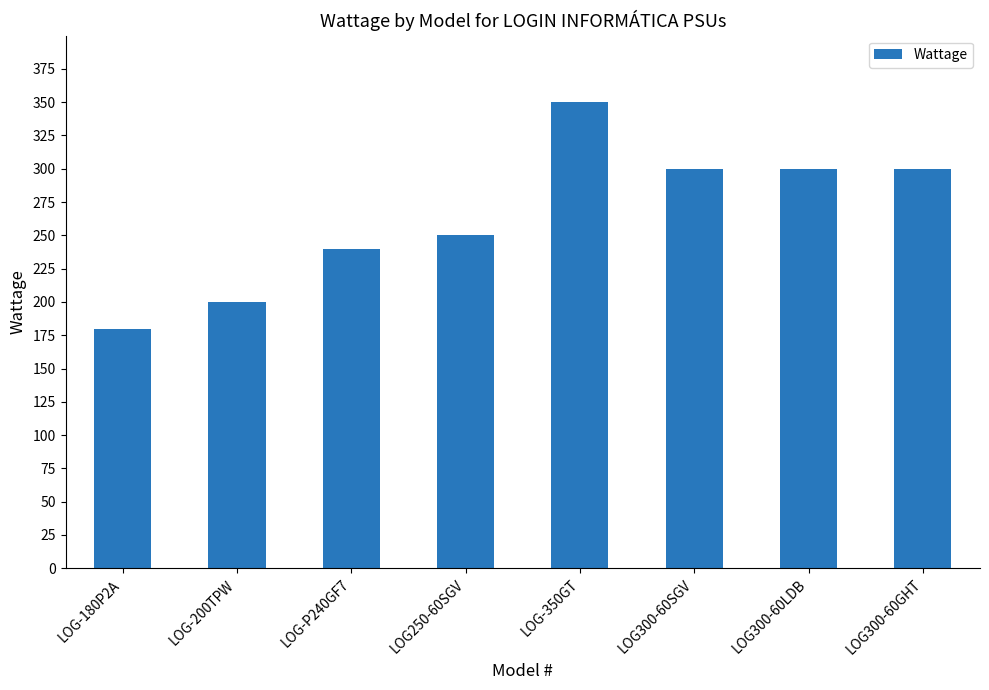

What is the change in value from LOG-P240GF7 to LOG300-60LDB?

+60